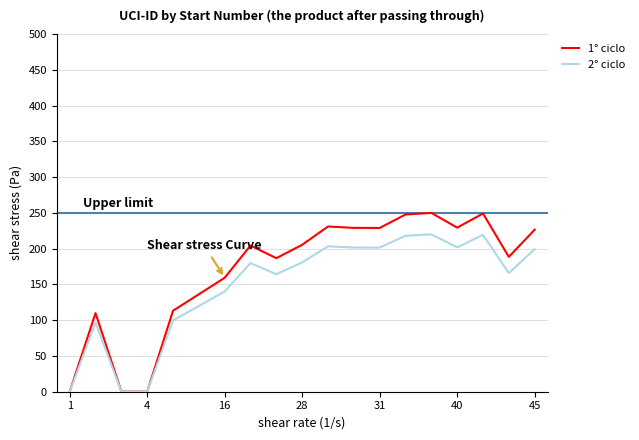

What is the sum of all 2° ciclo values?

2811.9